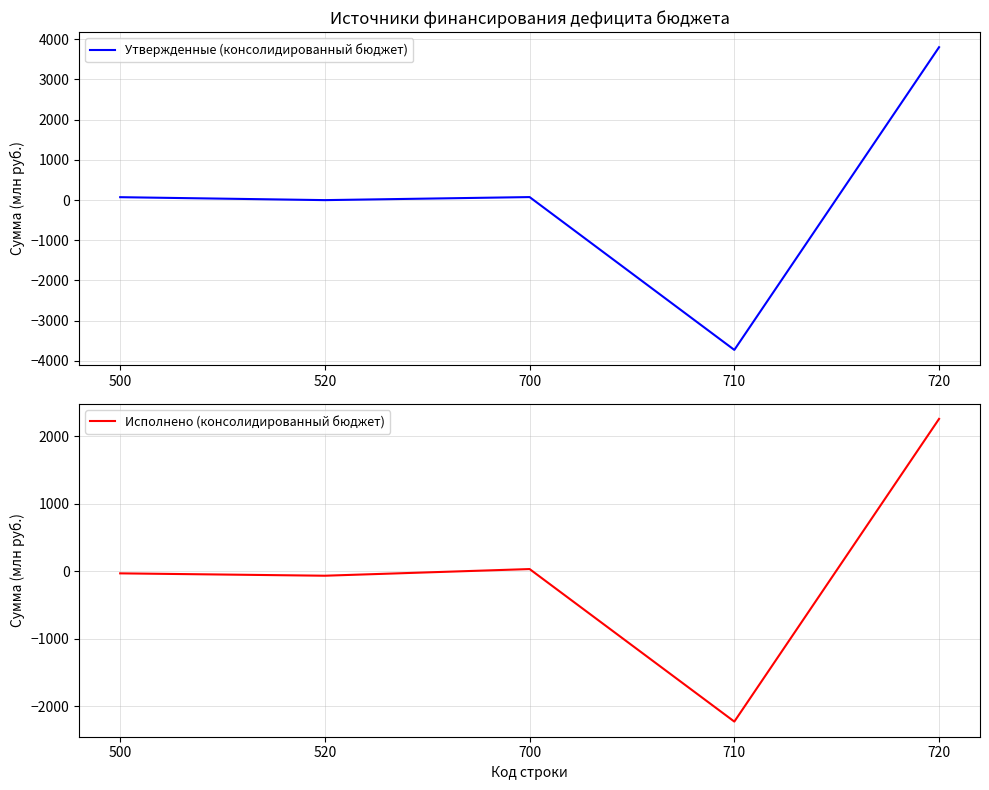

What is the average value of the Утвержденные (консолидированный бюджет) series?

42.9